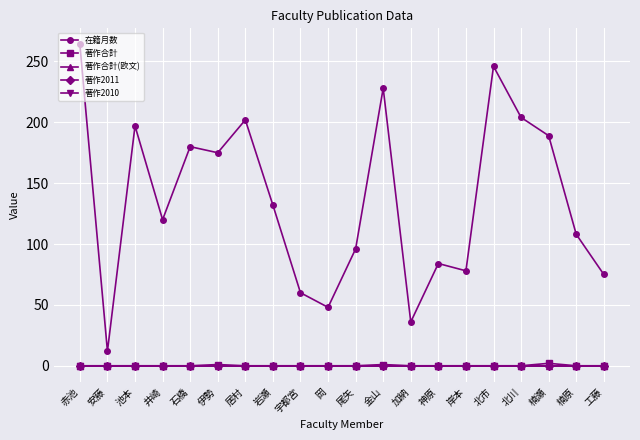

True or false: 著作合計(欧文) and 在籍月数 intersect in this chart.

False